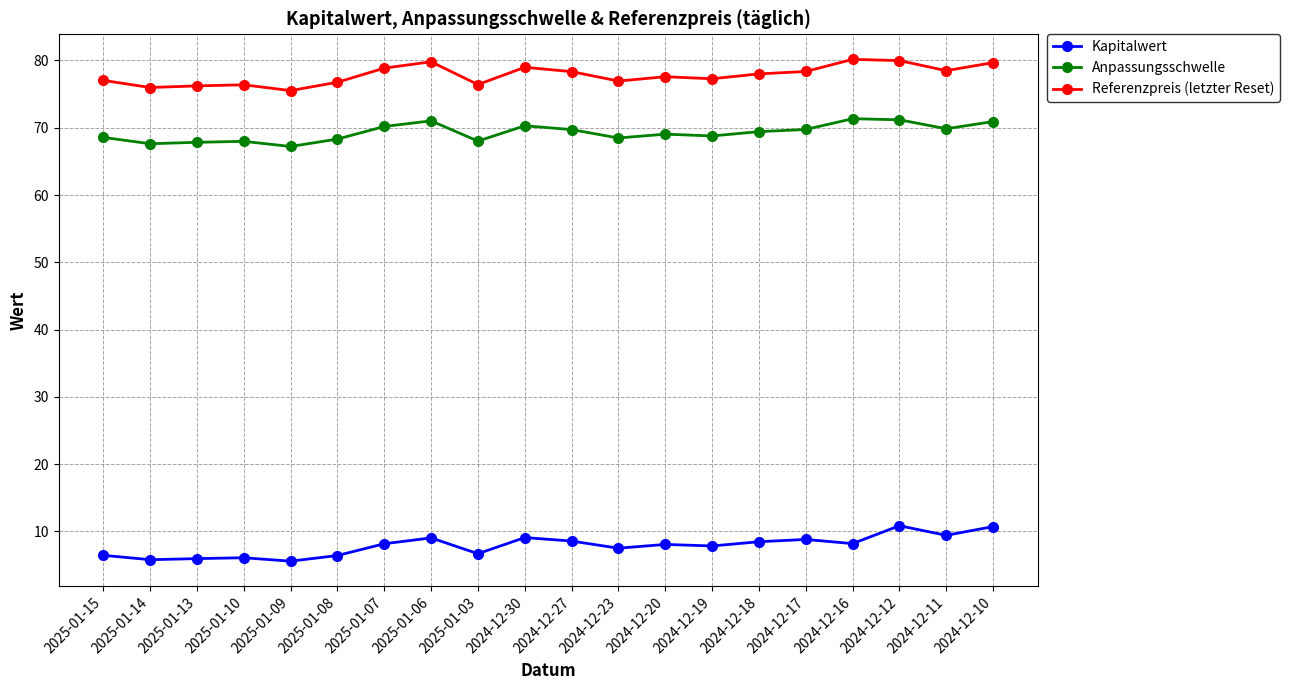

What is the maximum value shown in the chart?

80.2